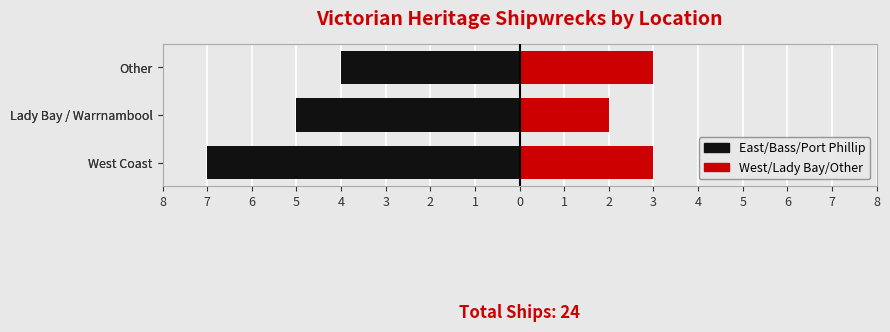

Count the East/Bass/Port Phillip values in the range -7 to -4.

3